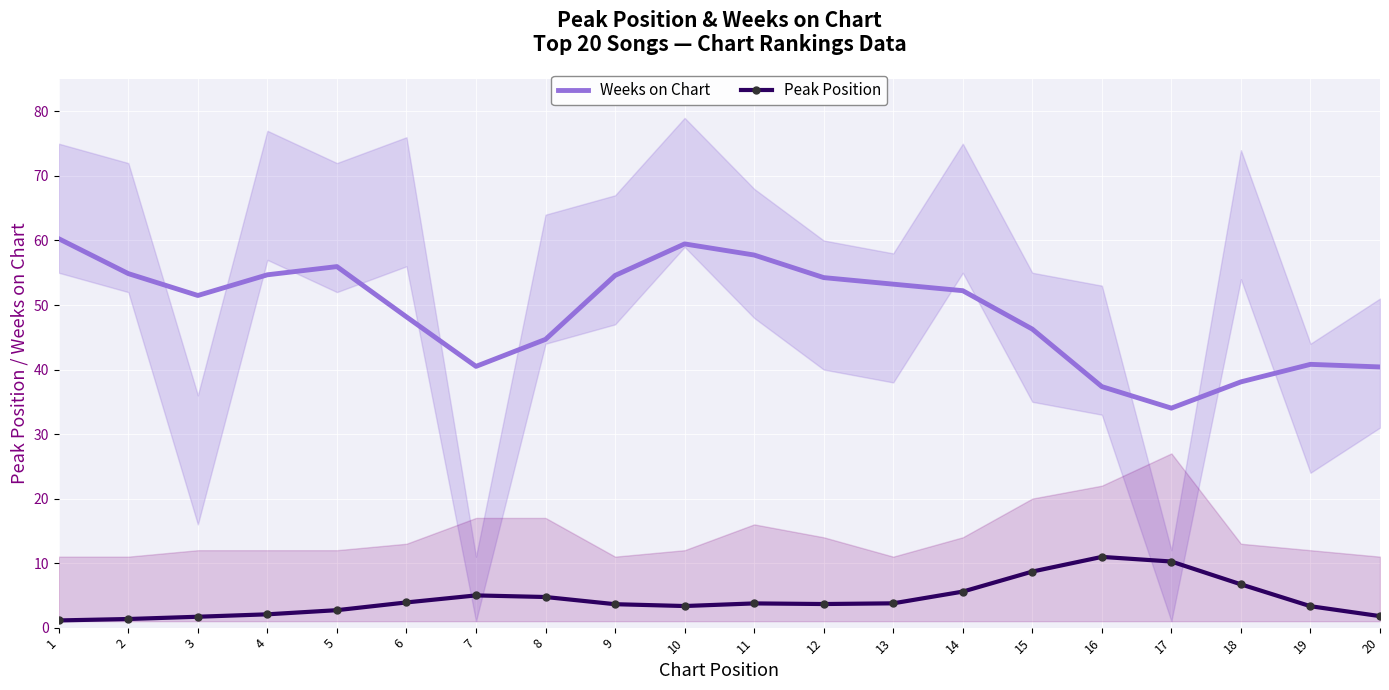

Reading right to left, extract all data points from this chart.

Weeks on Chart: 20=40.4	19=40.8	18=38.1	17=34.0	16=37.4	15=46.3	14=52.2	13=53.2	12=54.2	11=57.7	10=59.5	9=54.6	8=44.7	7=40.5	6=48.2	5=56.0	4=54.7	3=51.5	2=54.9	1=60.3
Peak Position: 20=1.8	19=3.3	18=6.7	17=10.2	16=11.0	15=8.7	14=5.6	13=3.8	12=3.7	11=3.8	10=3.3	9=3.6	8=4.7	7=5.0	6=3.9	5=2.7	4=2.1	3=1.7	2=1.3	1=1.1